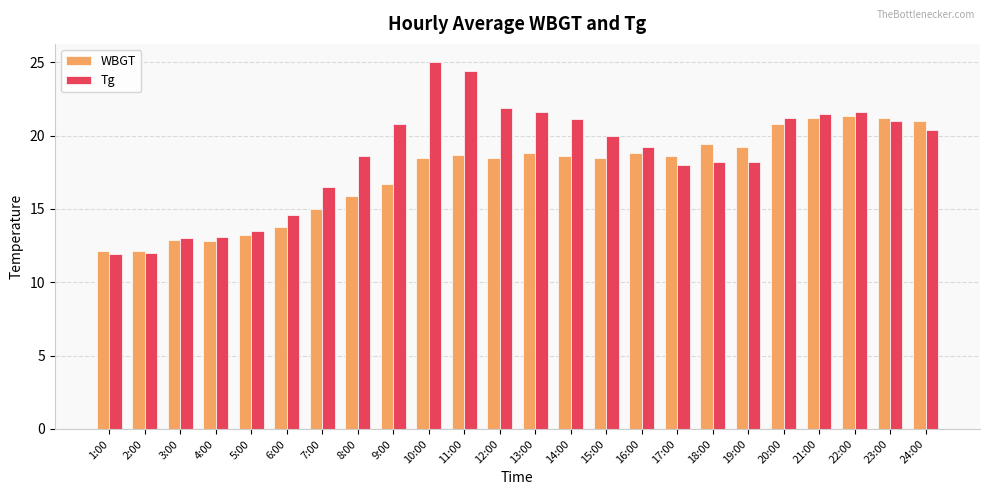

What is the sum of the WBGT values at 21:00 and 12:00?

39.7